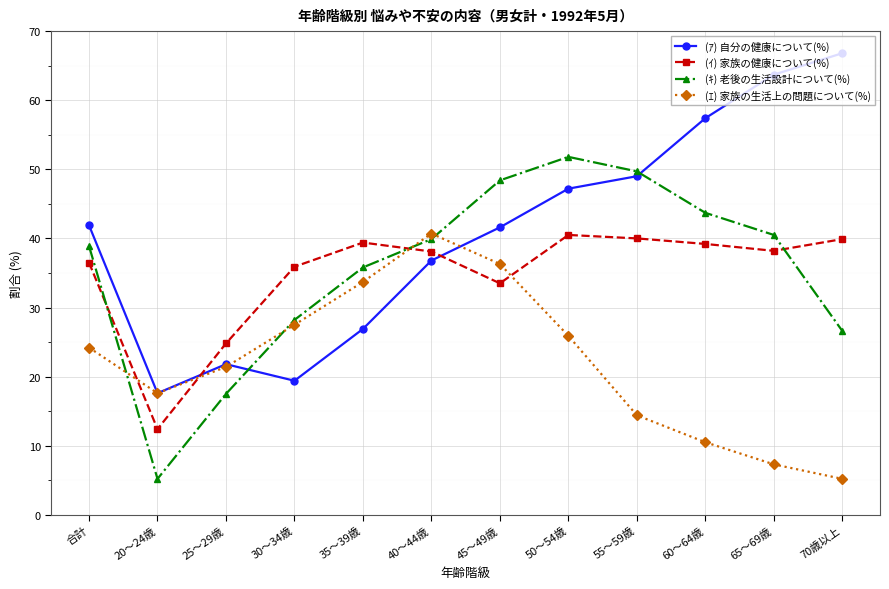

In (ｱ) 自分の健康について(%), how many points are lower than both neighbors (excluding endpoints)?

2